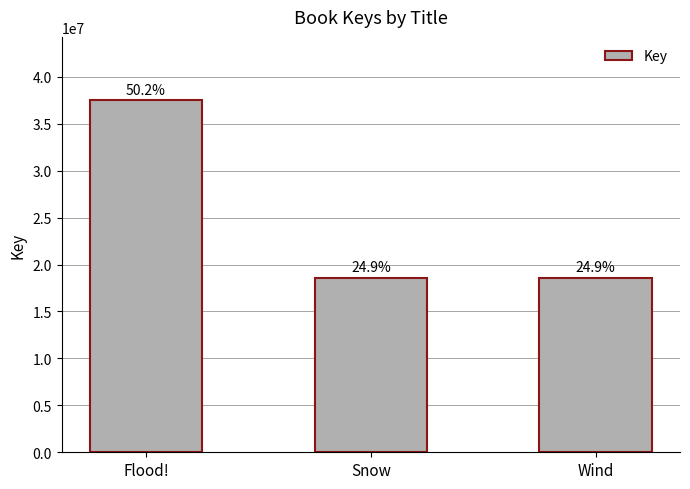

List the labels in order of value, largest first.

Flood!, Wind, Snow